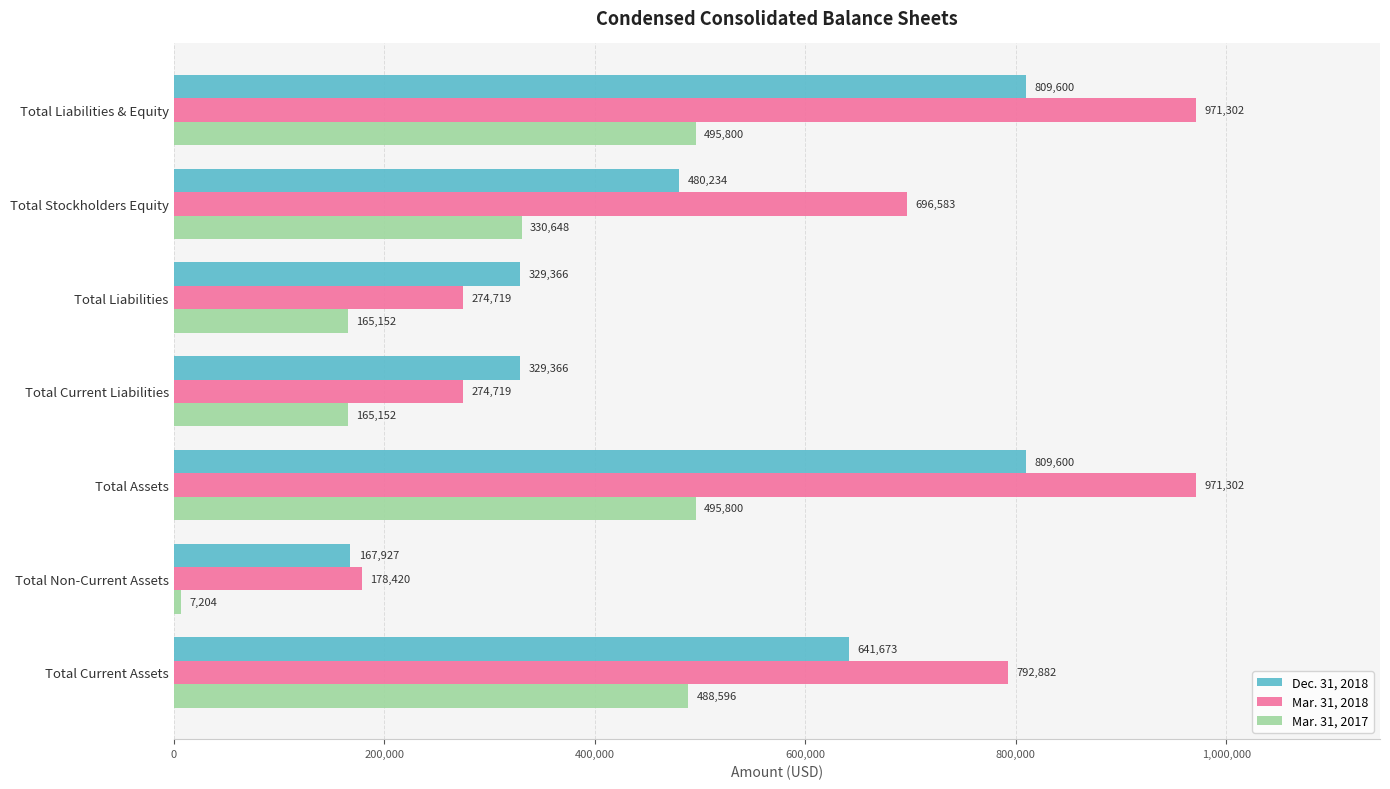

What is the approximate value of Mar. 31, 2017 at Total Assets, to the nearest 10?

495800